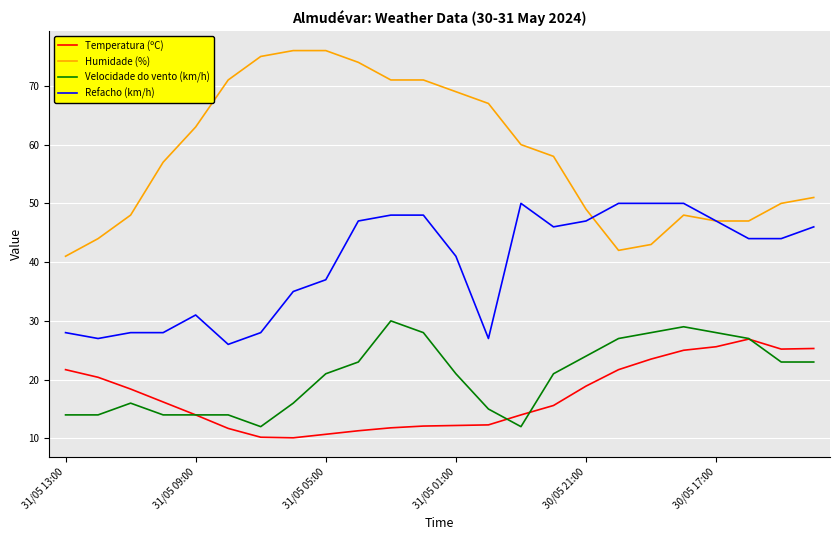

Rank the series by their maximum value, from highest to lowest.

Humidade (%), Refacho (km/h), Velocidade do vento (km/h), Temperatura (ºC)